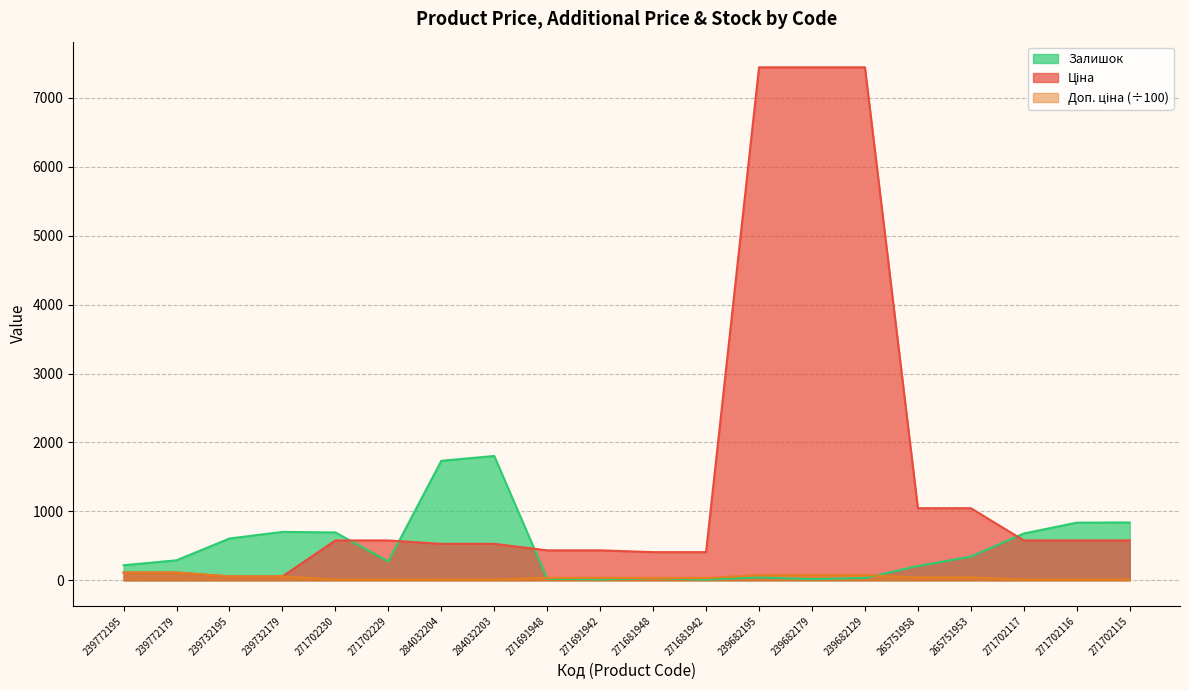

At which category is the sum across all series the highest?

239682195